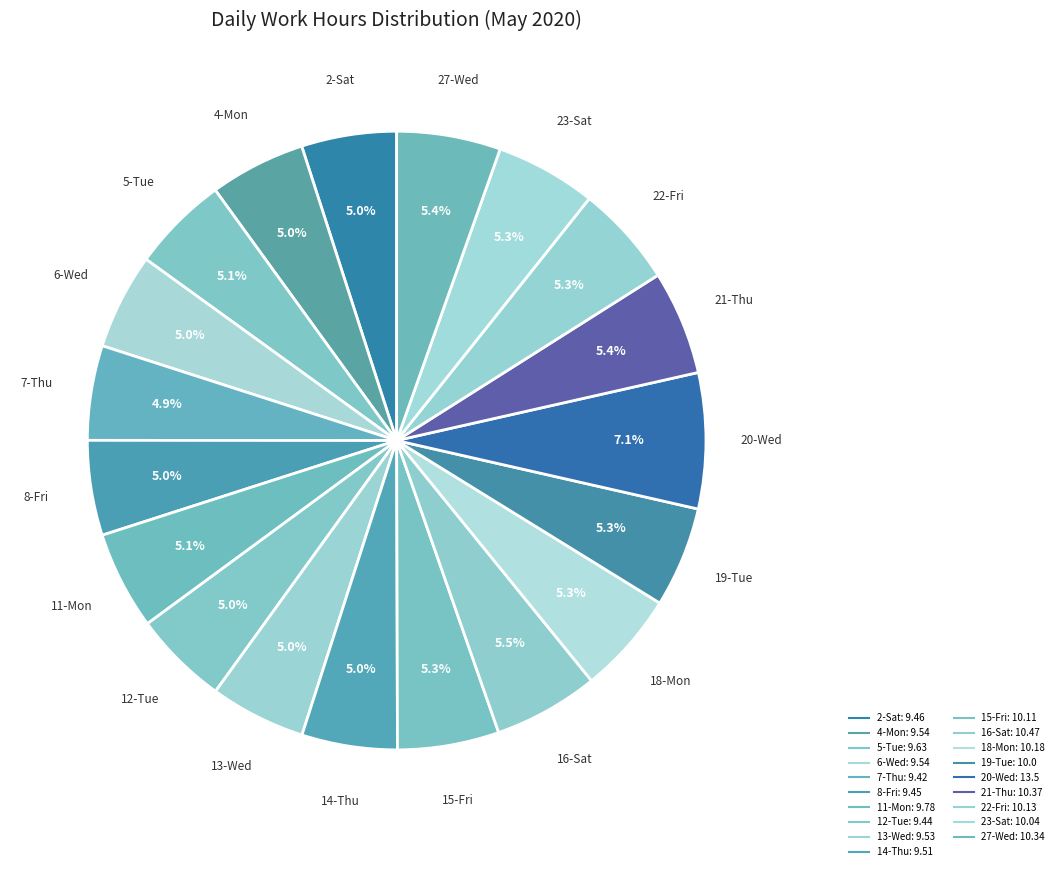

How many slices are in this pie chart?

19